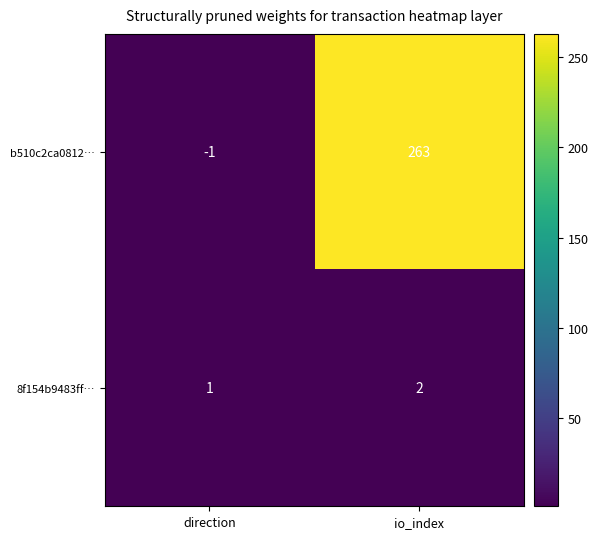

At which label is 8f154b9483ff… closest to 1?

direction